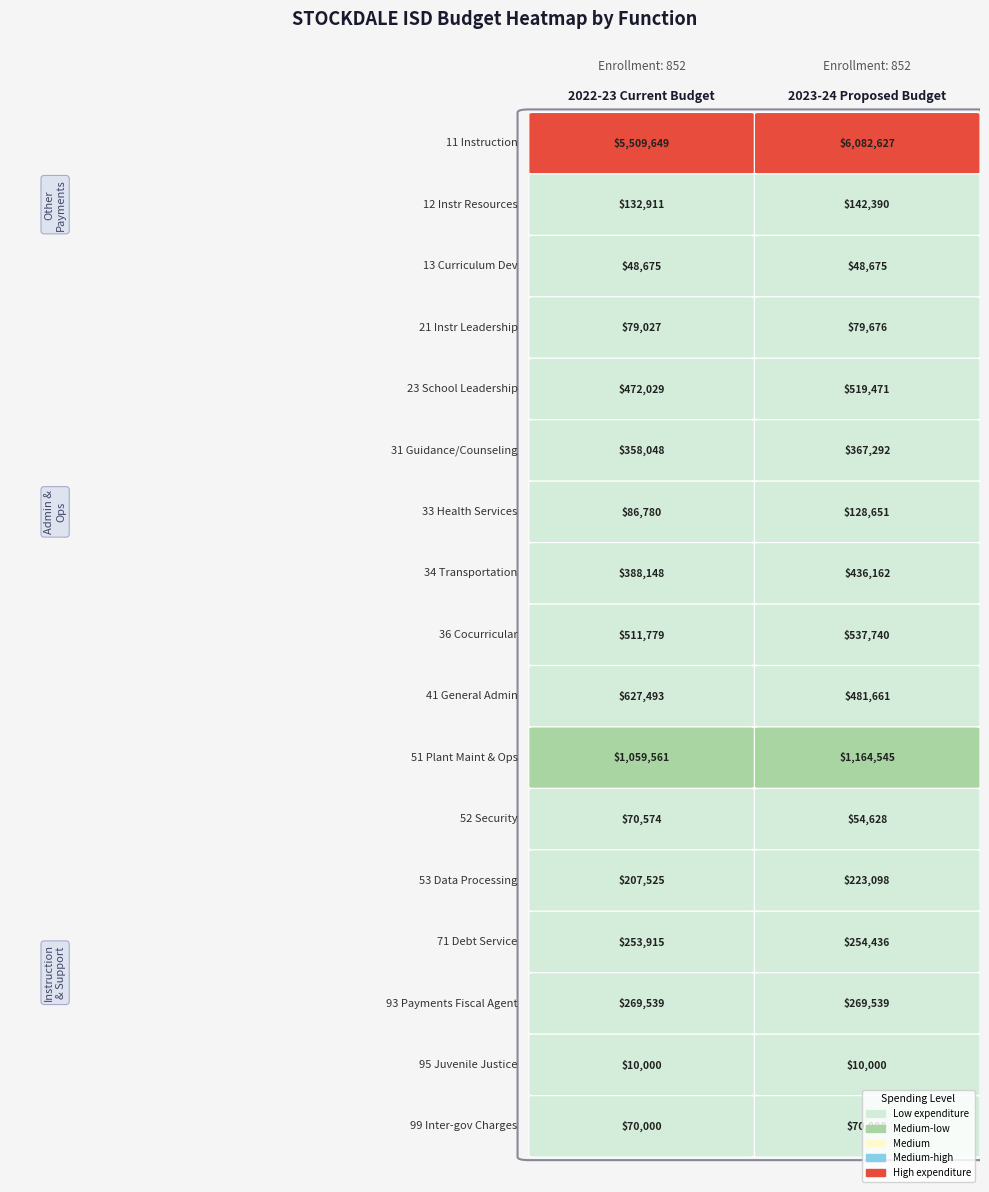

Which series has the largest total across all categories?

11 Instruction